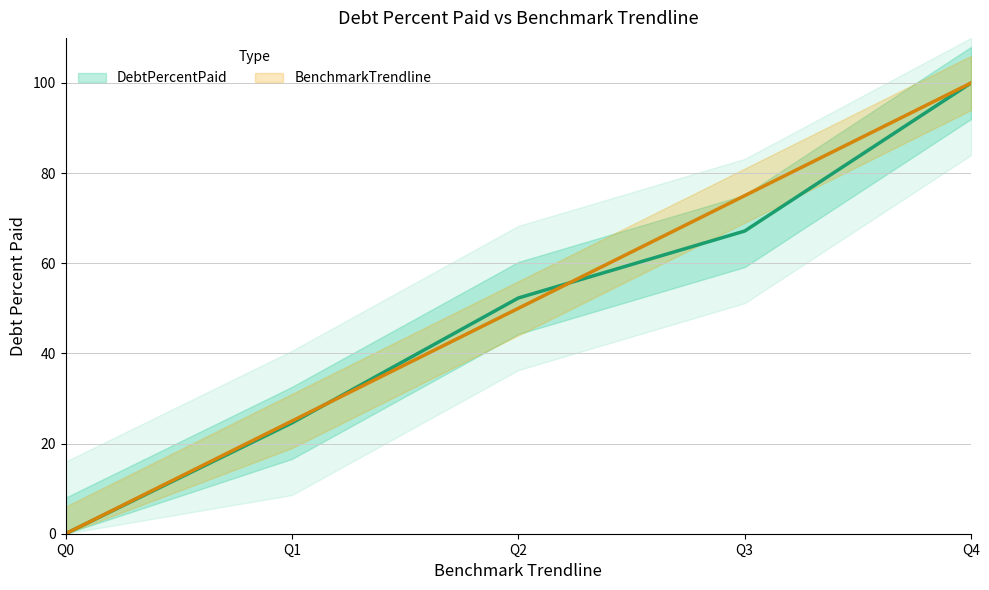

True or false: DebtPercentPaid has a value of 40.1 at Q1.

False